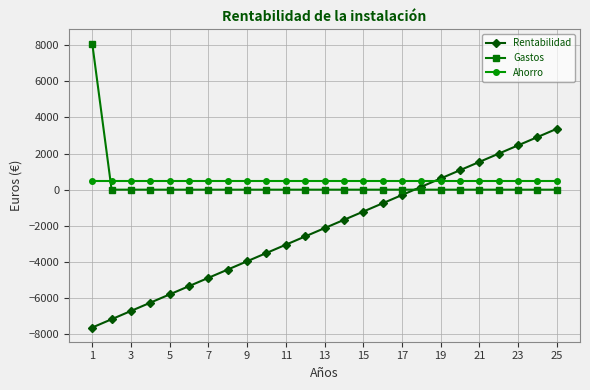

What is the difference between the maximum and minimum values in the Gastos series?

8087.0